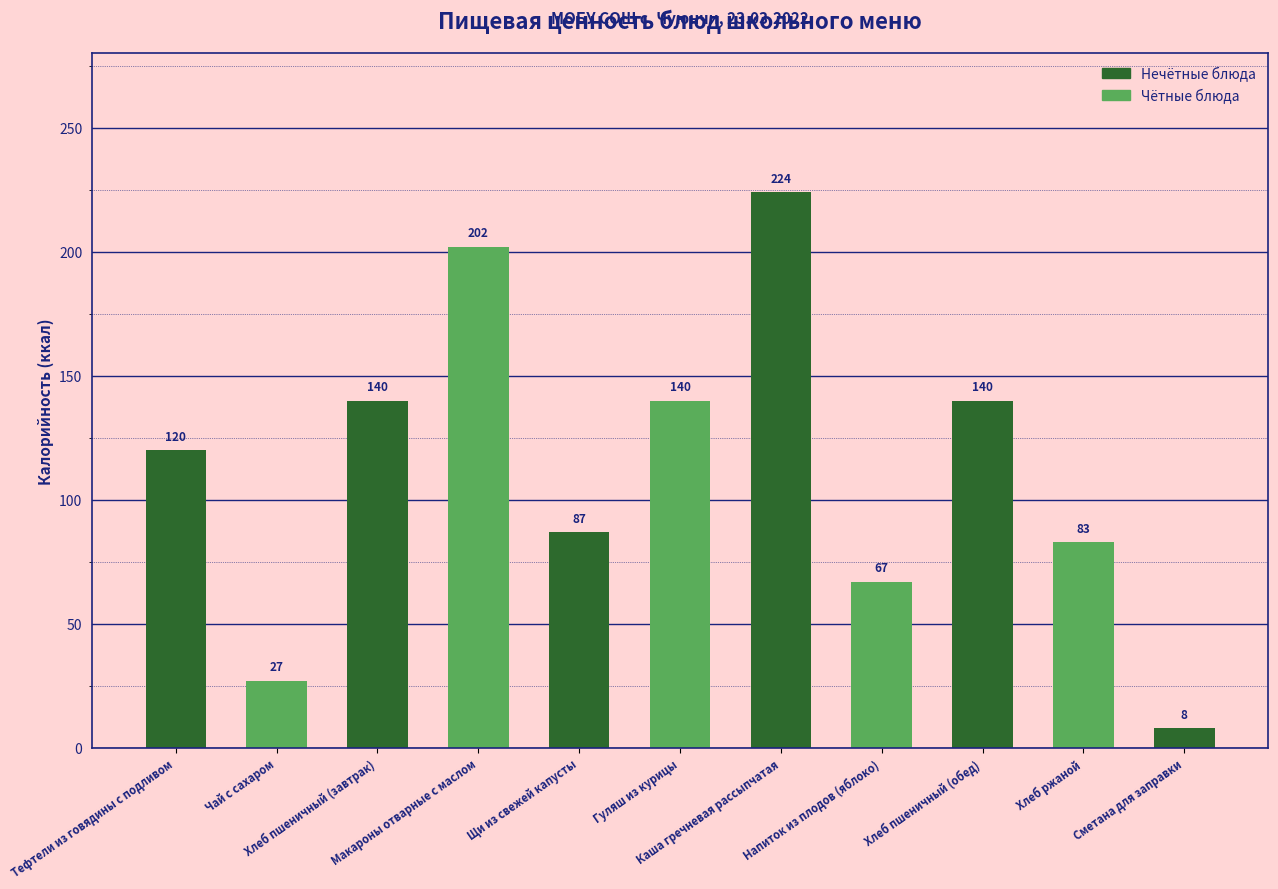

What is the greatest value displayed?

224